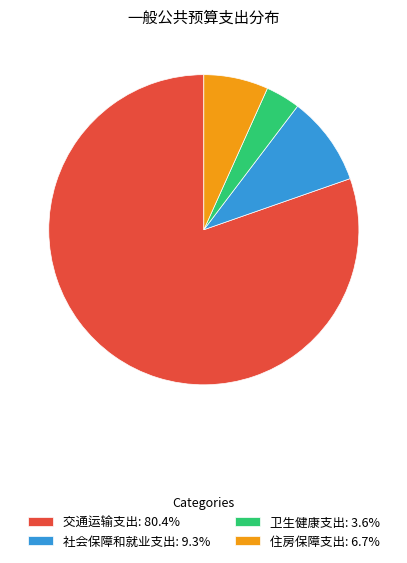

Between 卫生健康支出 and 社会保障和就业支出, which is larger?

社会保障和就业支出